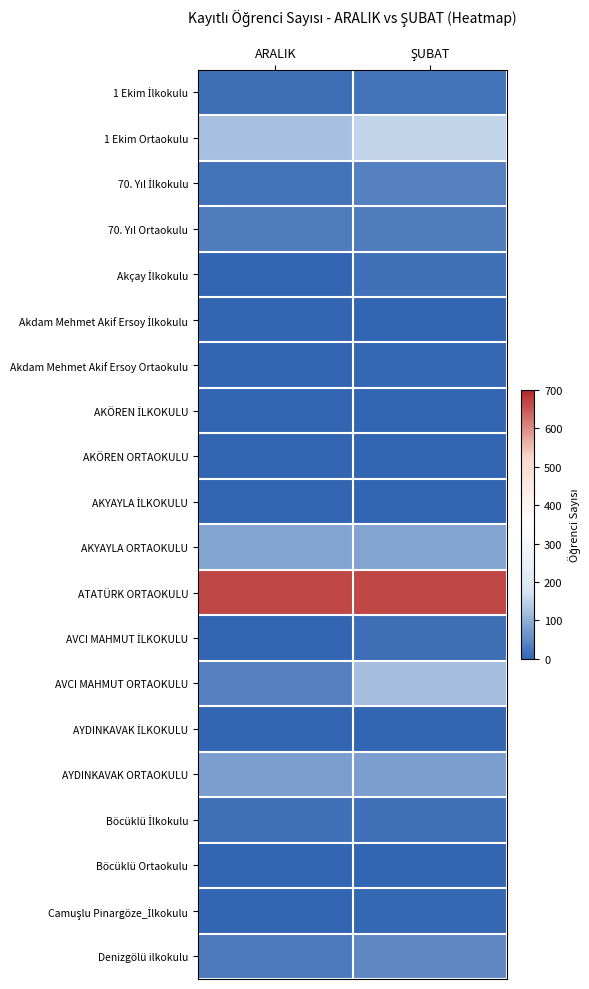

At which category is the sum across all series the highest?

ŞUBAT